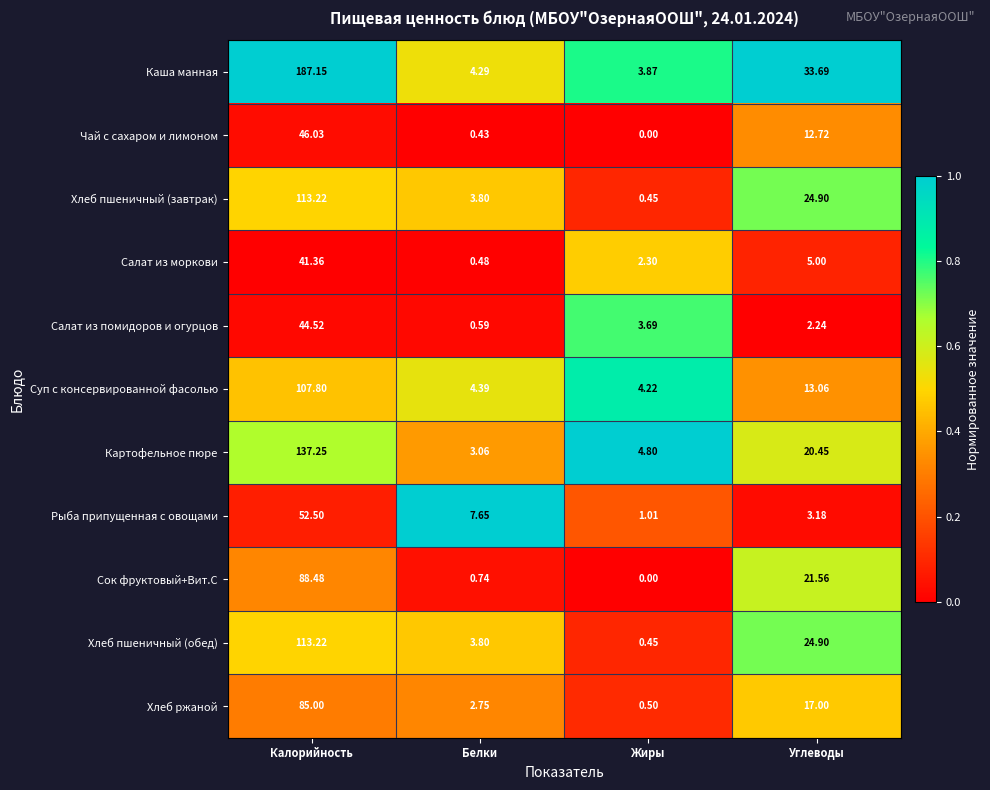

At which category does the chart reach its minimum across all series?

Жиры